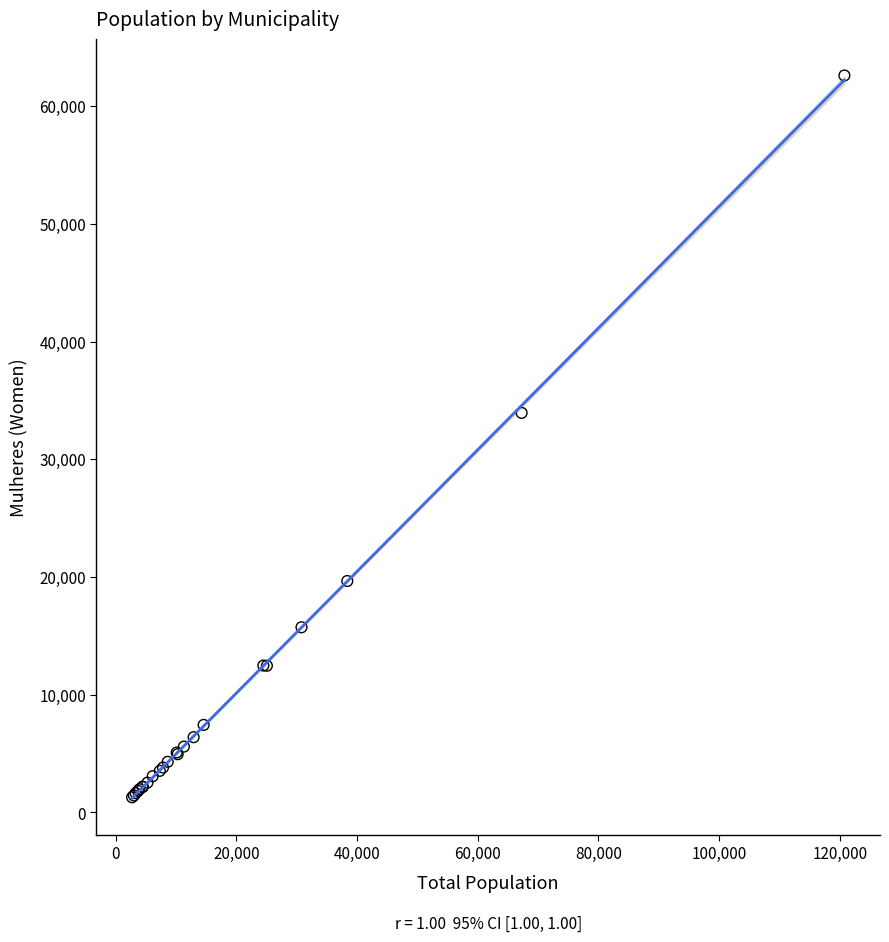

What Y value in the scatter plot is closest to 31945?

33941